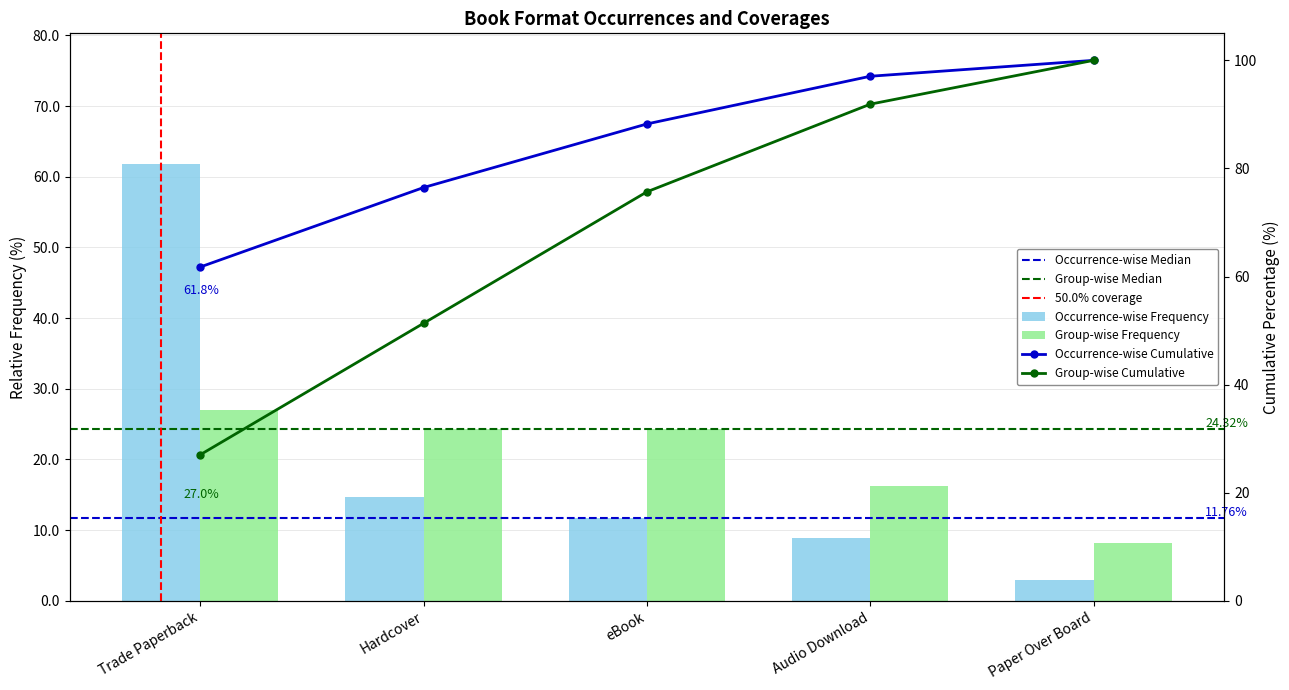

What is the sum of the Occurrence-wise Frequency values at Trade Paperback and Paper Over Board?

64.7